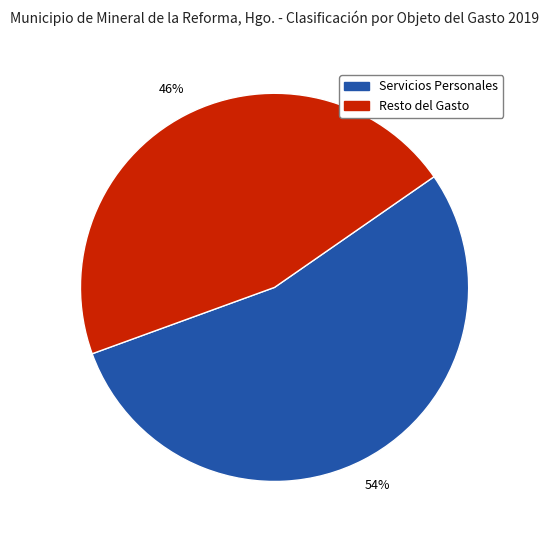

Rank the categories by value from highest to lowest.

Servicios Personales, Resto del Gasto